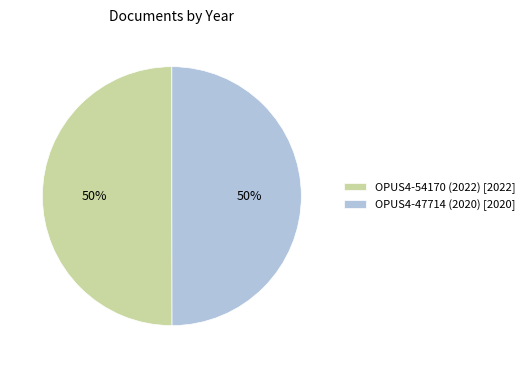

Combined, do OPUS4-54170 (2022) and OPUS4-47714 (2020) account for over 50%?

Yes